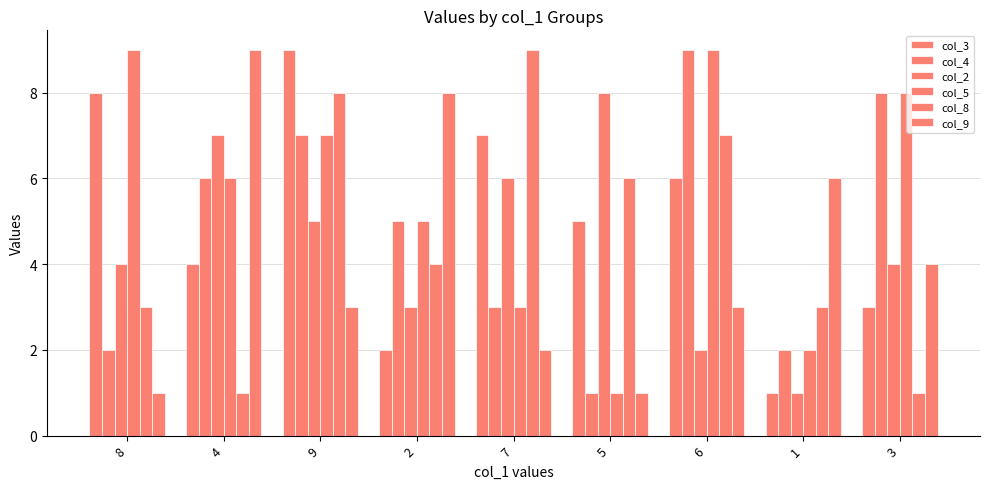

How many data points in col_5 are less than 6?

4